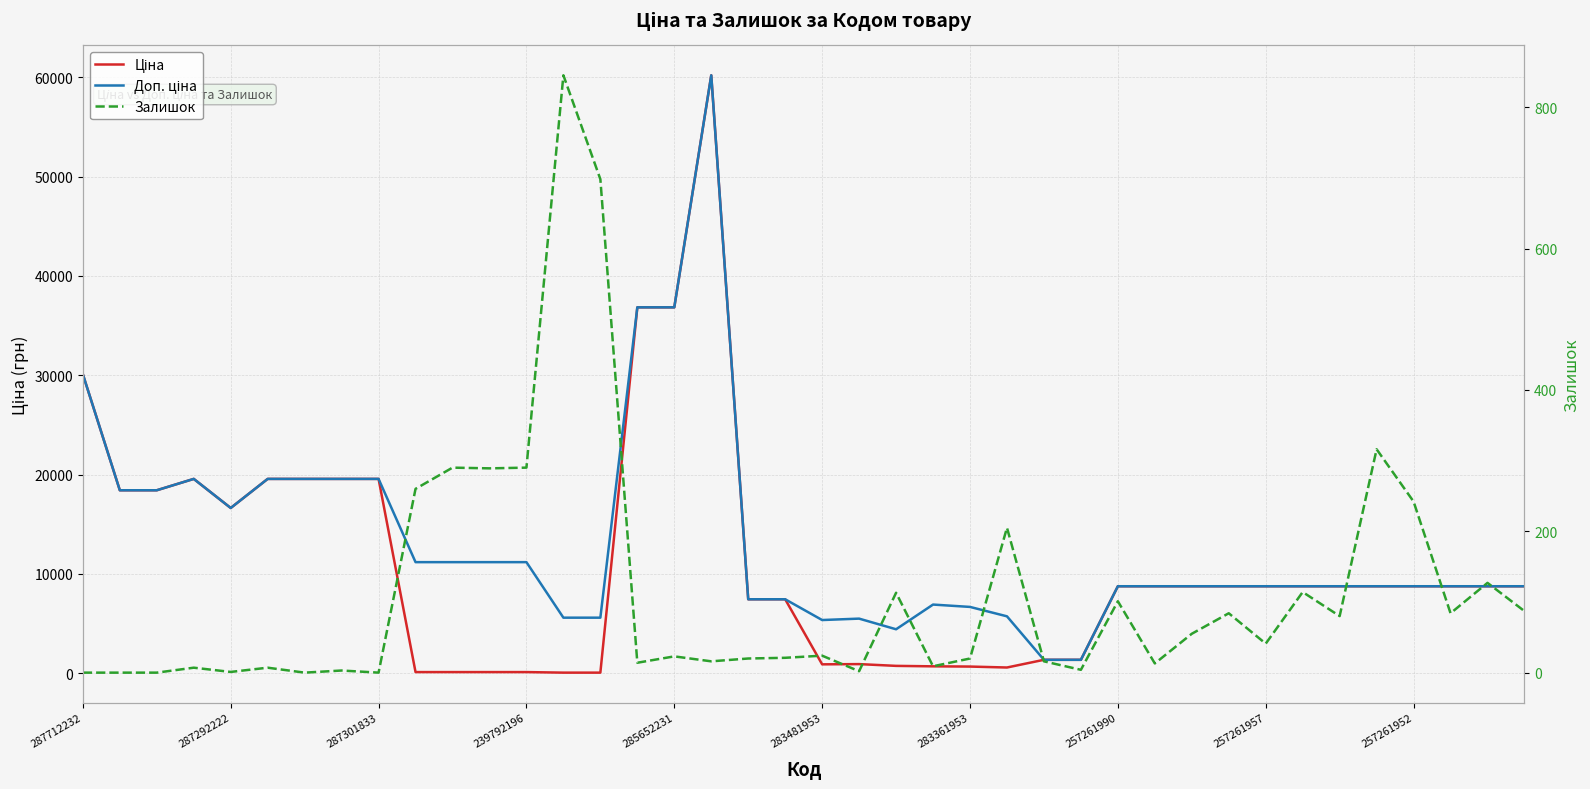

True or false: Ціна and Залишок cross at least once.

True